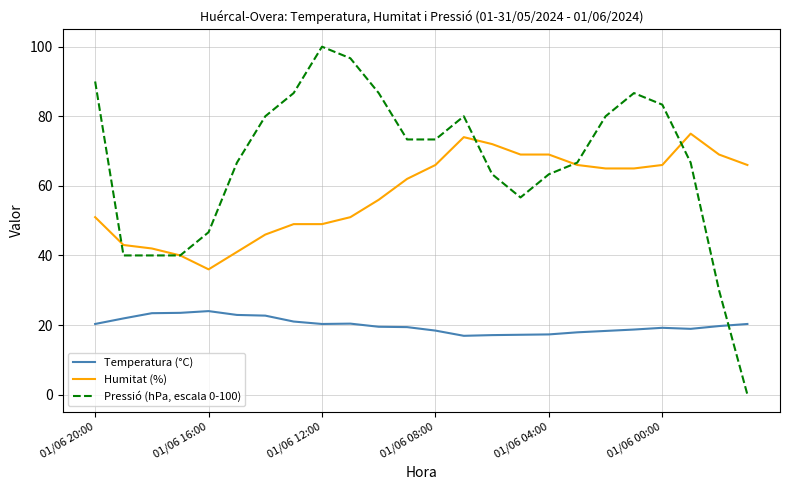

After their last crossing, which series has the higher values: Temperatura (°C) or Pressió (hPa, escala 0-100)?

Temperatura (°C)